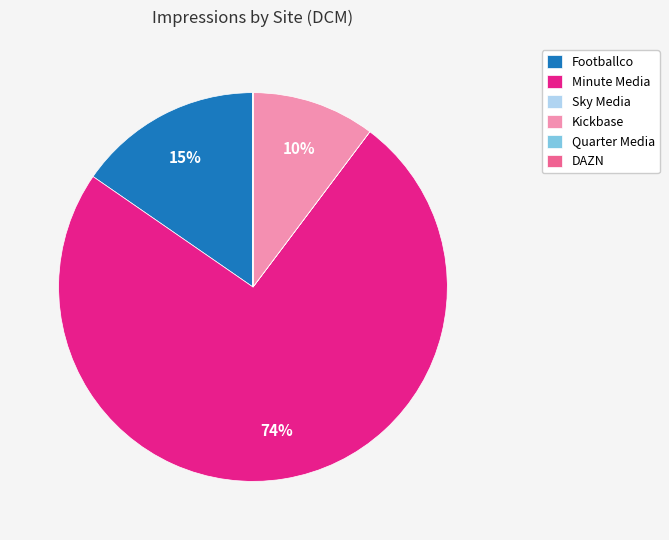

To the nearest percent, what is the average slice percentage?

17%